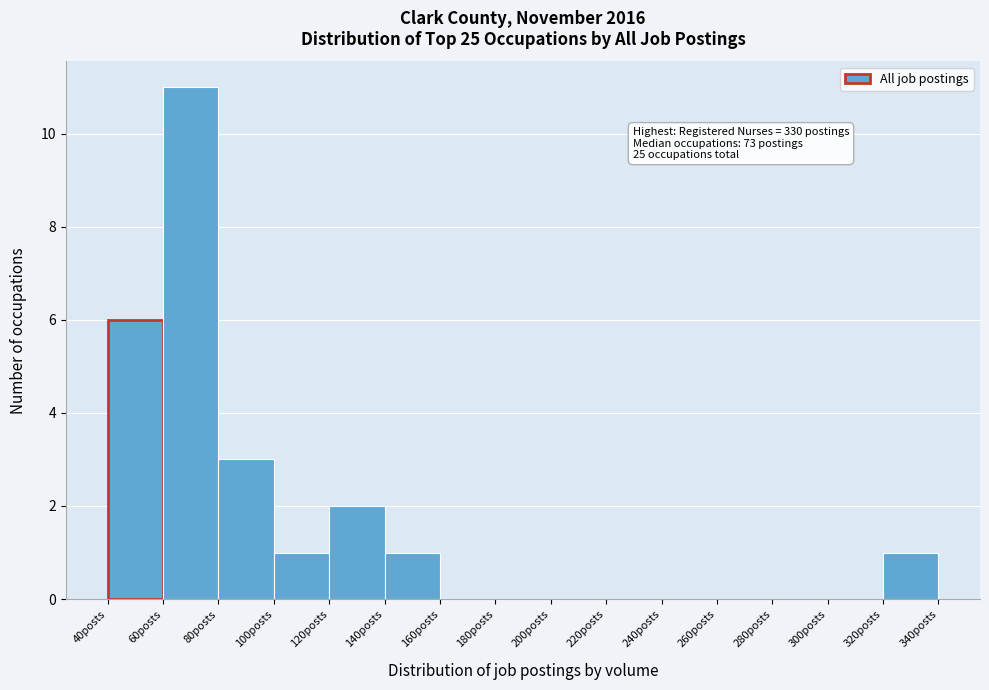

Which range on the x-axis has the tallest bar?

60 to 80